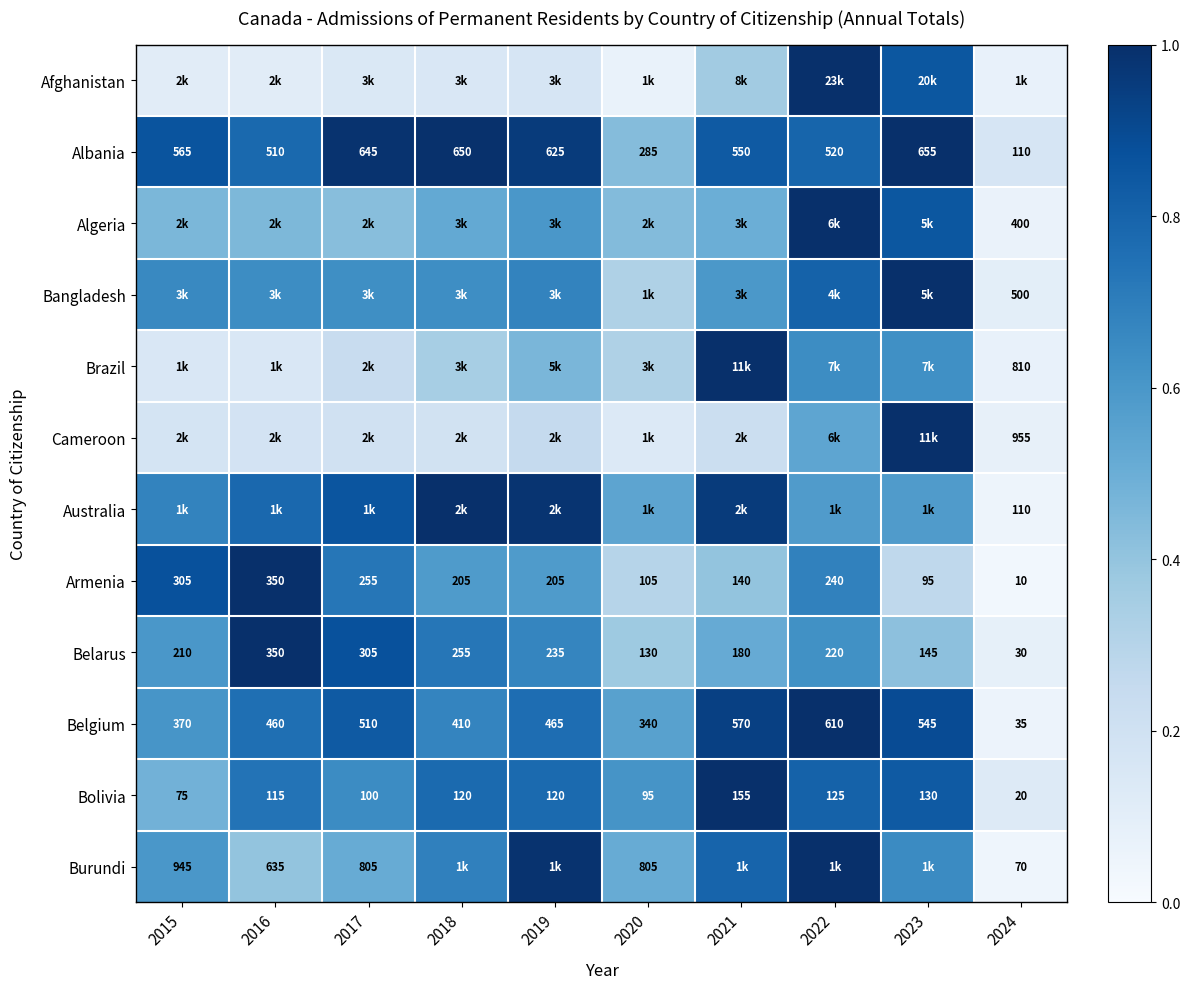

At which label is Australia closest to 0?

2024